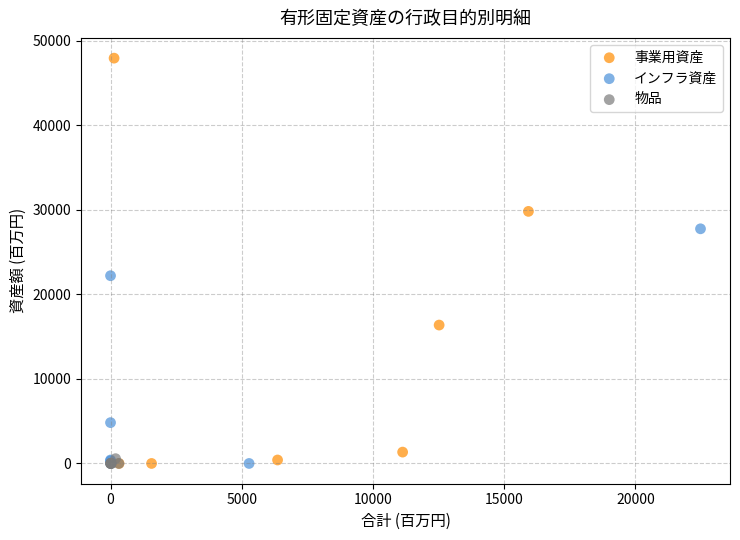

Which series contains the highest Y value?

事業用資産